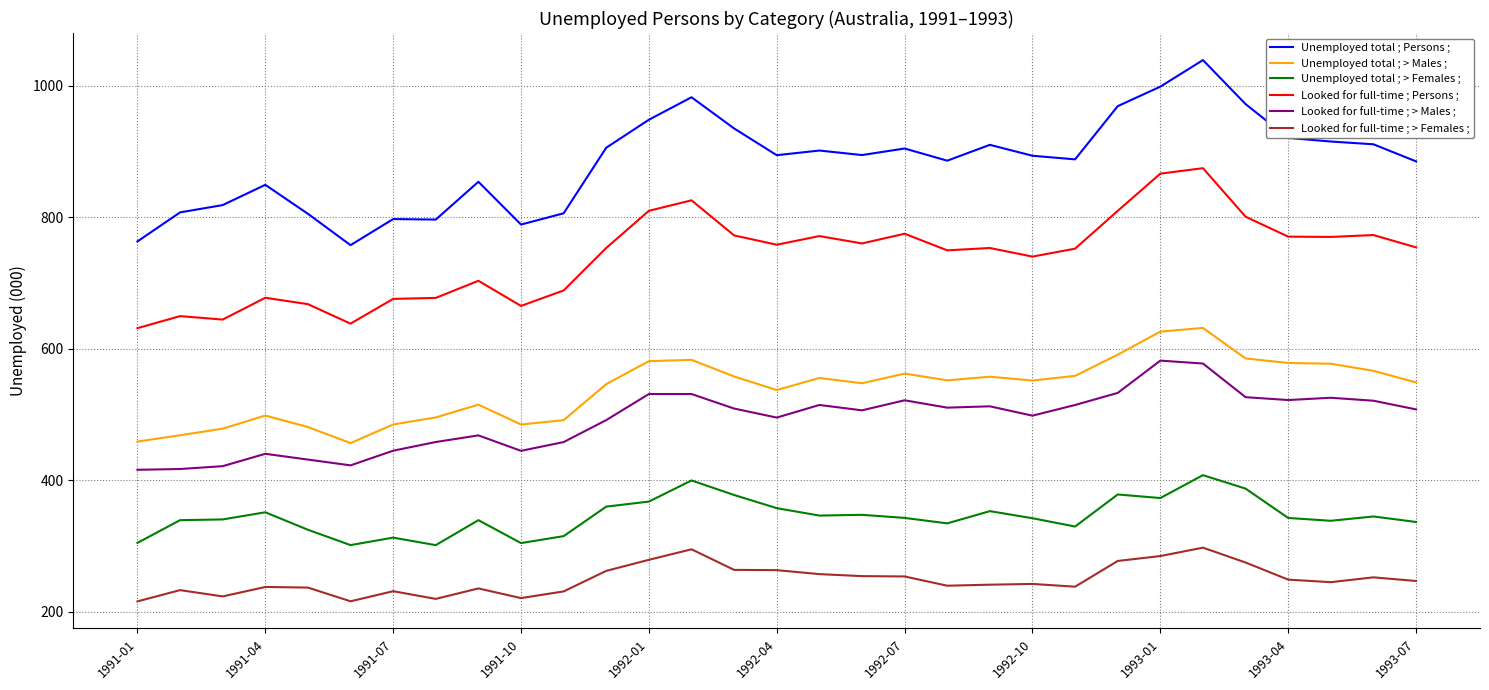

List the series in order of their peak value, highest first.

Unemployed total ; Persons ;, Looked for full-time ; Persons ;, Unemployed total ; > Males ;, Looked for full-time ; > Males ;, Unemployed total ; > Females ;, Looked for full-time ; > Females ;